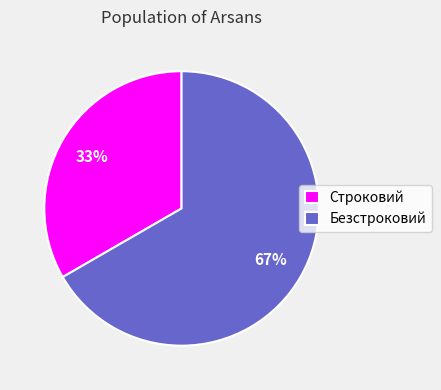

Is the sum of Безстроковий and Строковий greater than half?

Yes